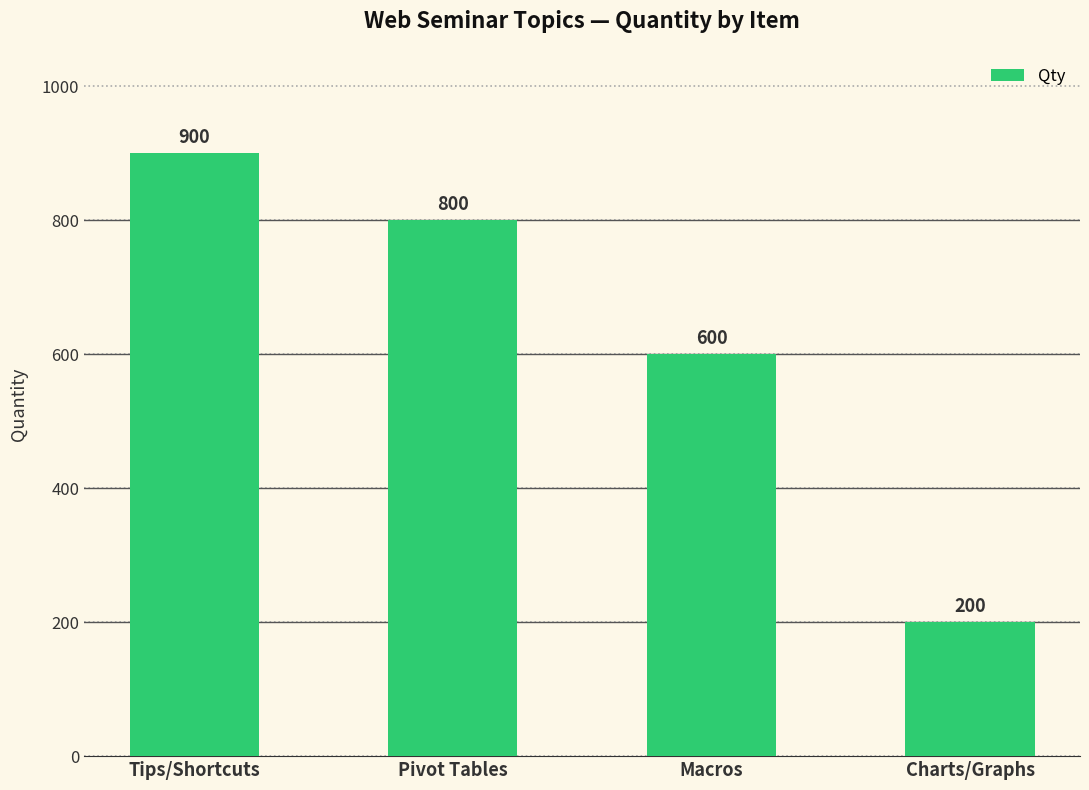

Reading right to left, extract all data points from this chart.

200	600	800	900